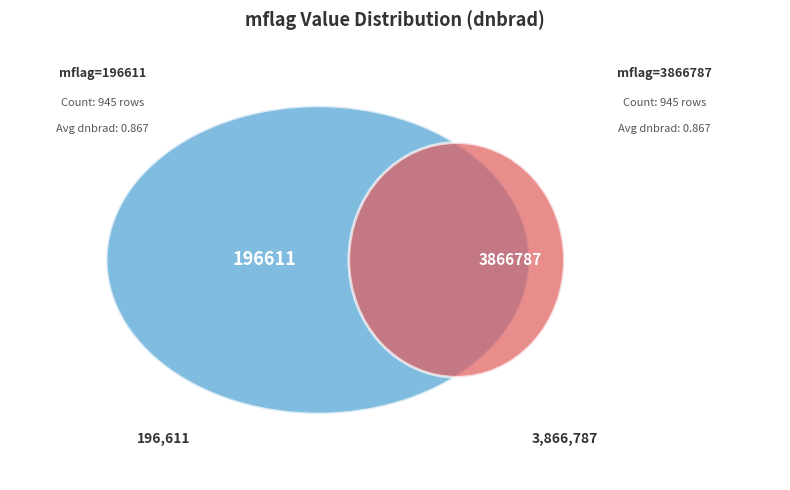

How many slices are in this pie chart?

2